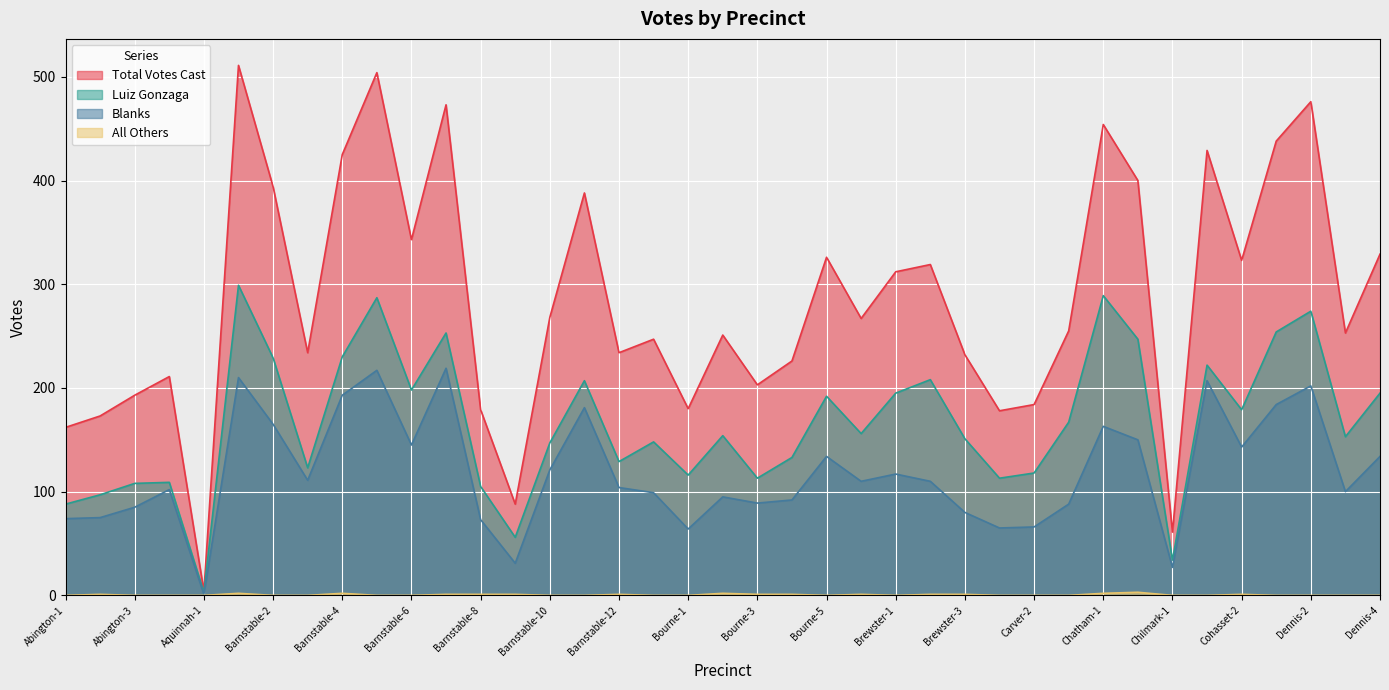

Is it true that Luiz Gonzaga equals 222 at Cohasset-1?

True